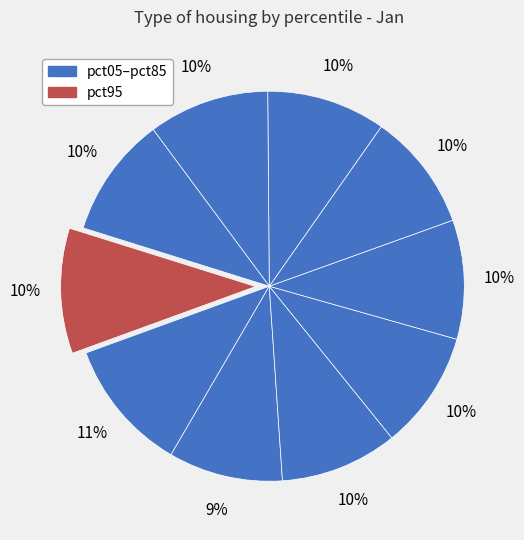

Does any single category account for the majority?

No